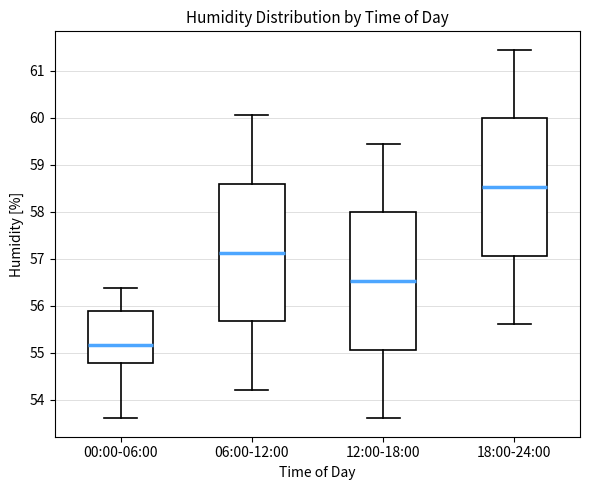

Reading left to right, transcribe this box plot: for each box, give where its median line is, the range the box spans, and where its two whiskers end, as read against the y-axis. The values are not printed on the chart, so give them approximately, as read against the axis.

00:00-06:00: median 55.2, box 54.8 to 55.9, whiskers 53.6 to 56.4
06:00-12:00: median 57.1, box 55.7 to 58.6, whiskers 54.2 to 60.1
12:00-18:00: median 56.5, box 55.1 to 58.0, whiskers 53.6 to 59.5
18:00-24:00: median 58.5, box 57.1 to 60.0, whiskers 55.6 to 61.5